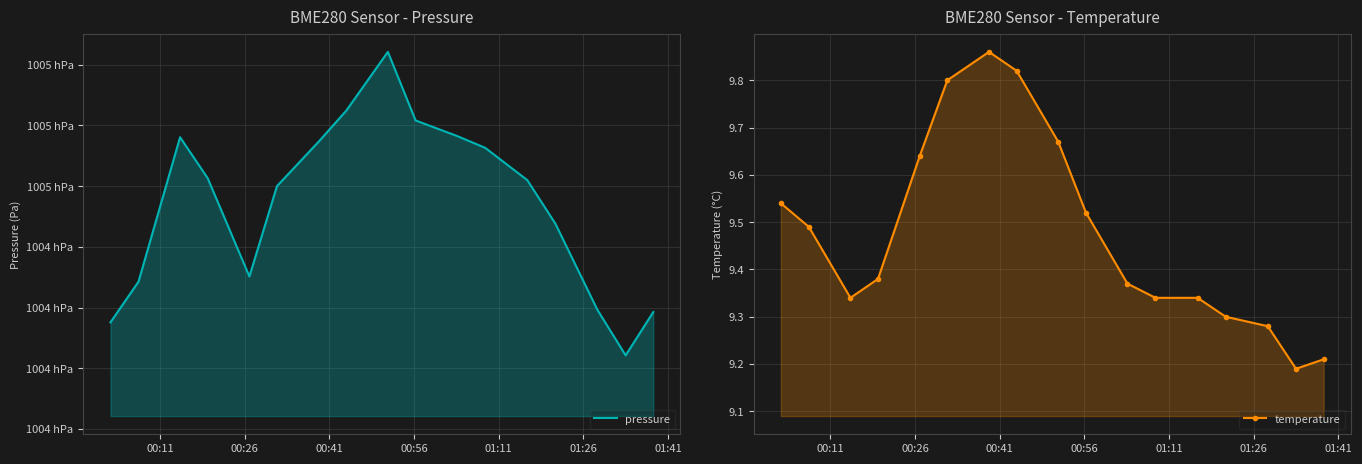

In pressure, how many points are higher than both neighbors (excluding endpoints)?

2